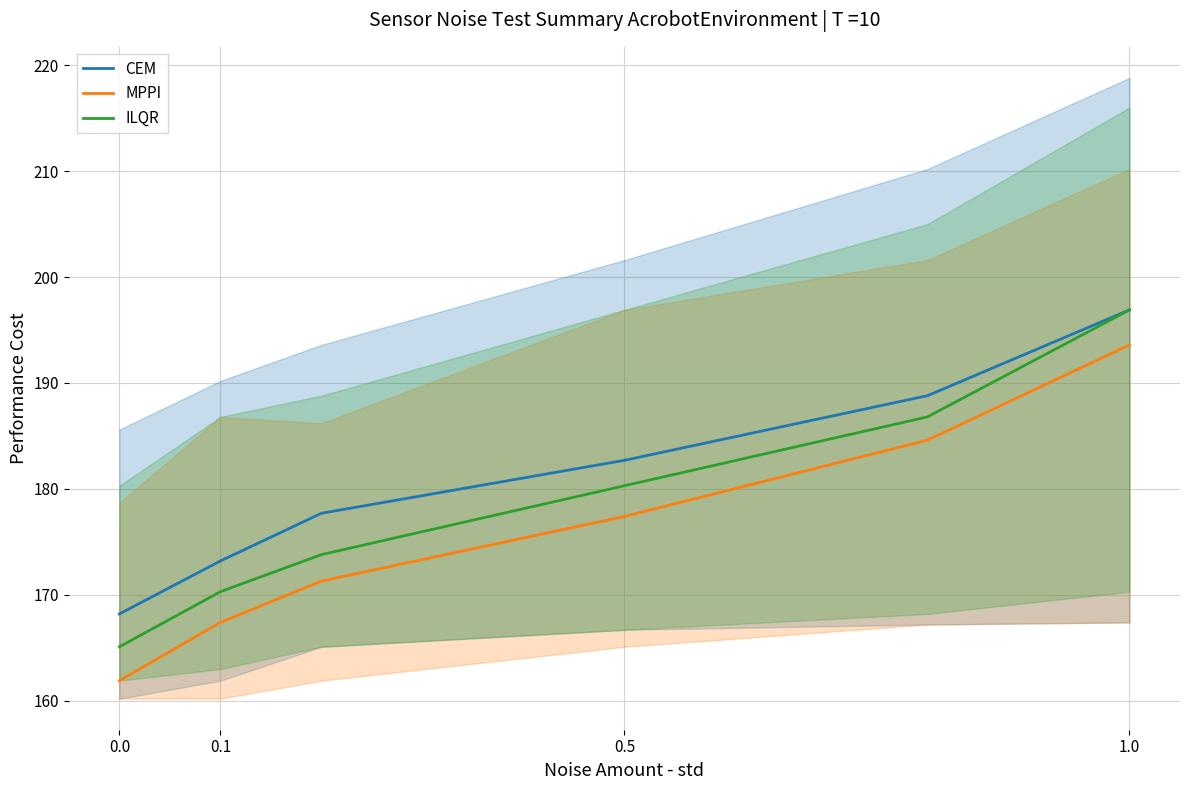

Reading left to right, what are all the values shown in this chart?

CEM: 168.2	173.2	177.7	182.7	188.8	196.9
MPPI: 161.9	167.4	171.3	177.4	184.6	193.6
ILQR: 165.1	170.3	173.8	180.3	186.8	196.9